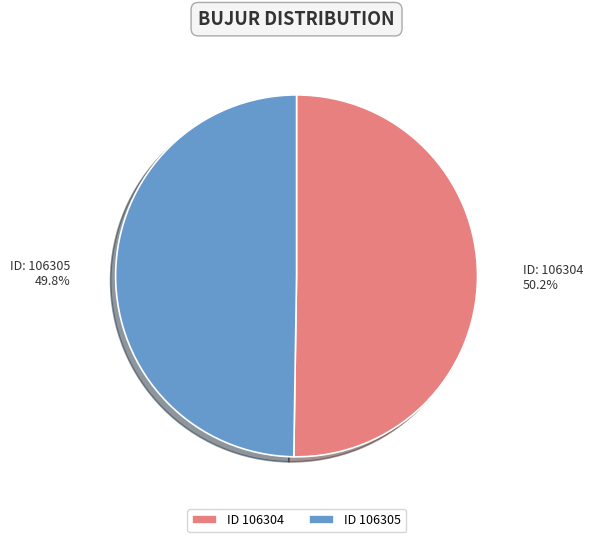

Is there any slice that represents more than half of the pie?

Yes